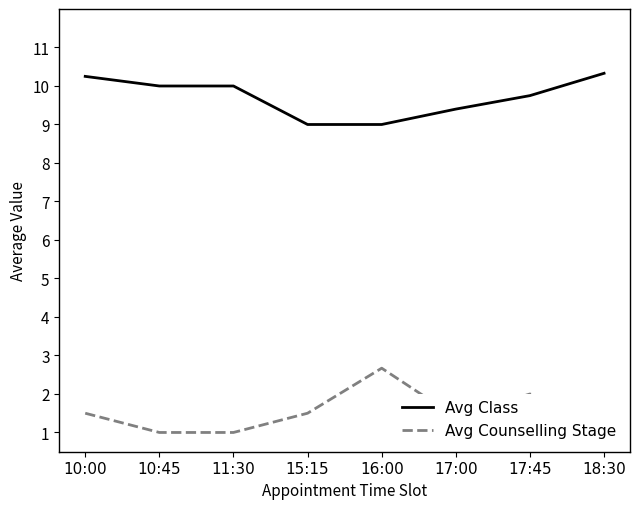

What is the average value of the Avg Class series?

9.7